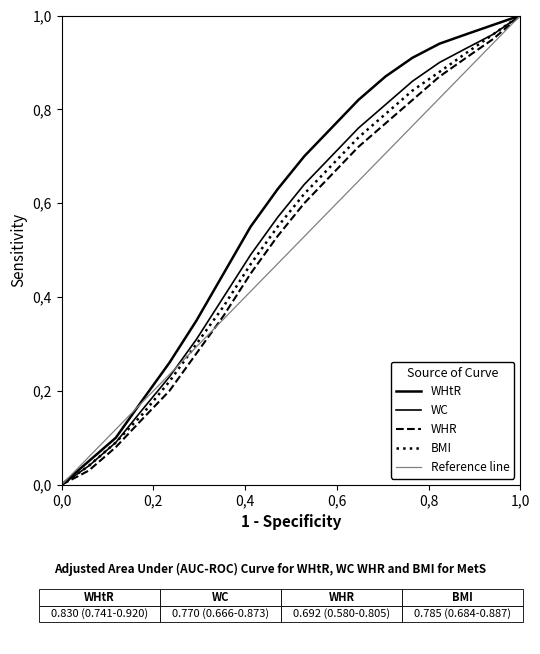

True or false: BMI and WHtR cross at least once.

False